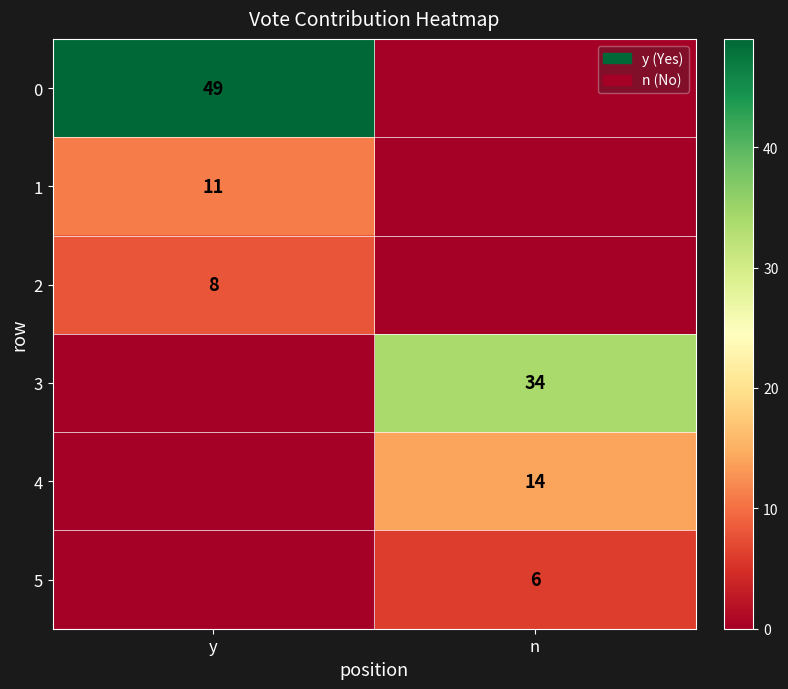

Is the value of 5 at n greater than the value of 0 at y?

No